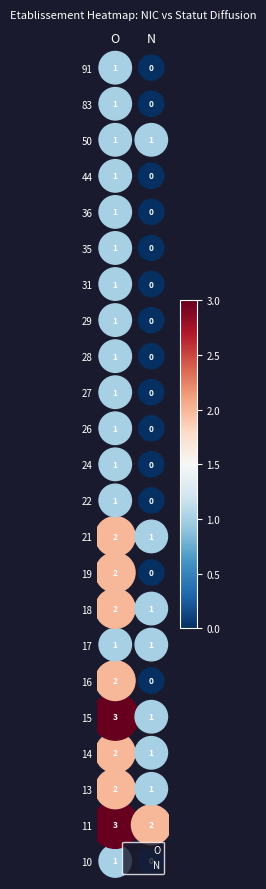

Which series has the widest spread of values?

O